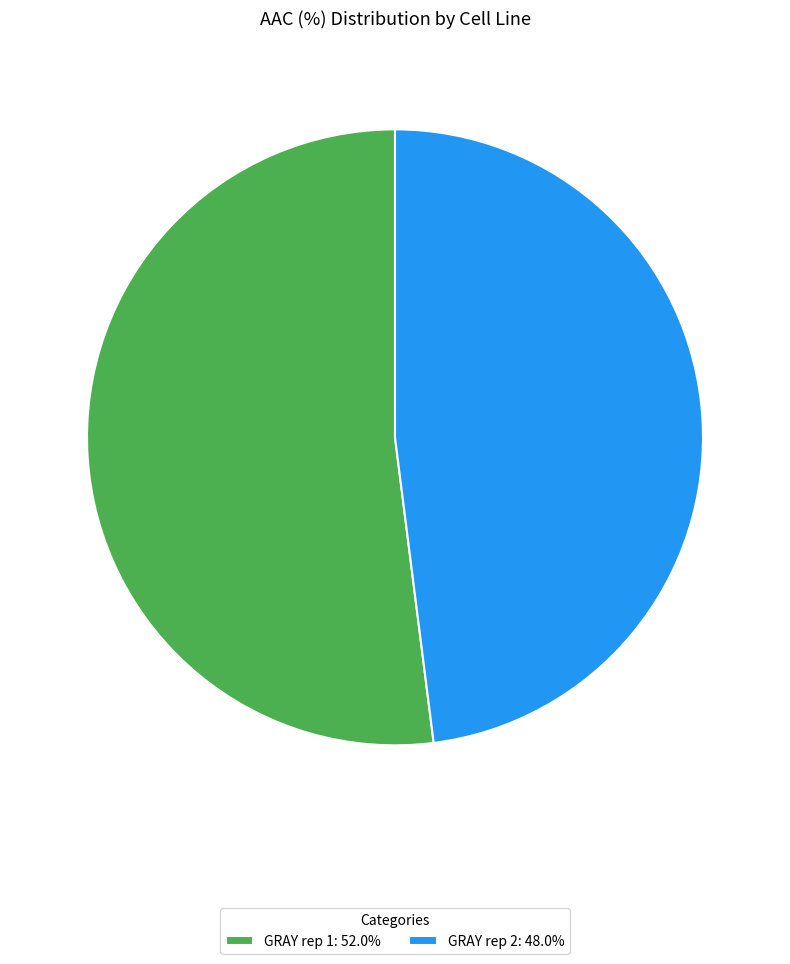

Is there any slice that represents more than half of the pie?

Yes